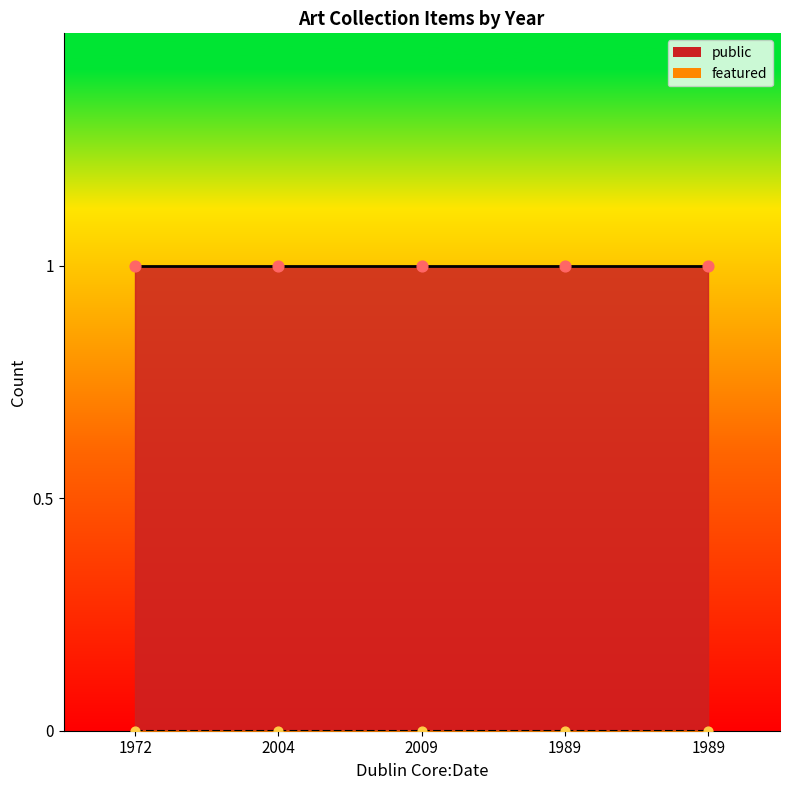

At how many categories does at least one series exceed 0?

5